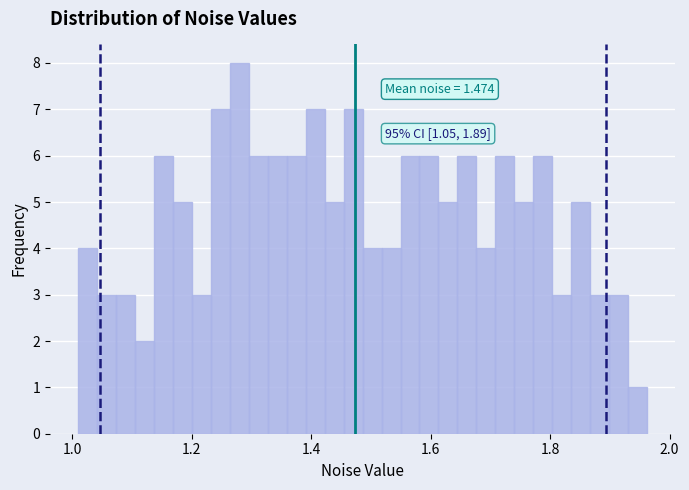

Read against the x-axis, roughly where is the centre of the tallest bar?

1.28